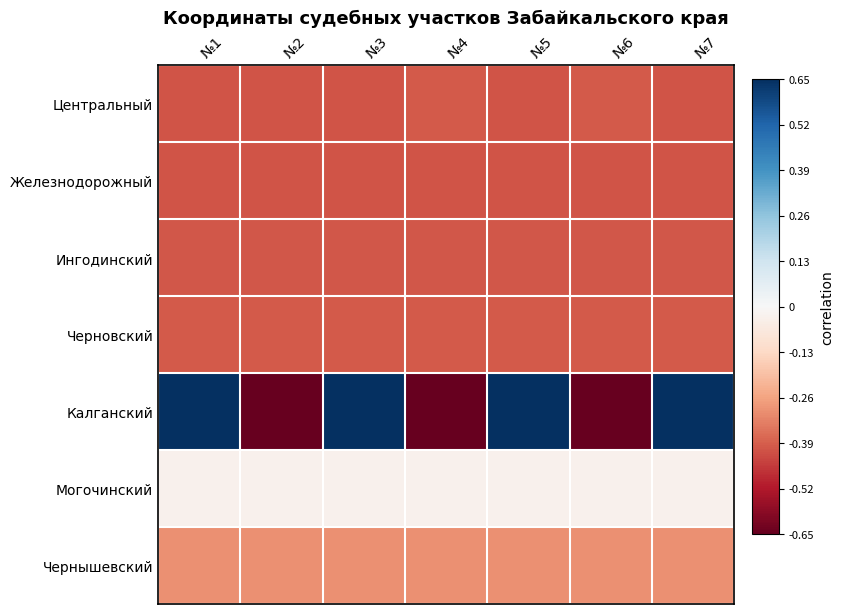

What is the maximum value shown in the chart?

0.7